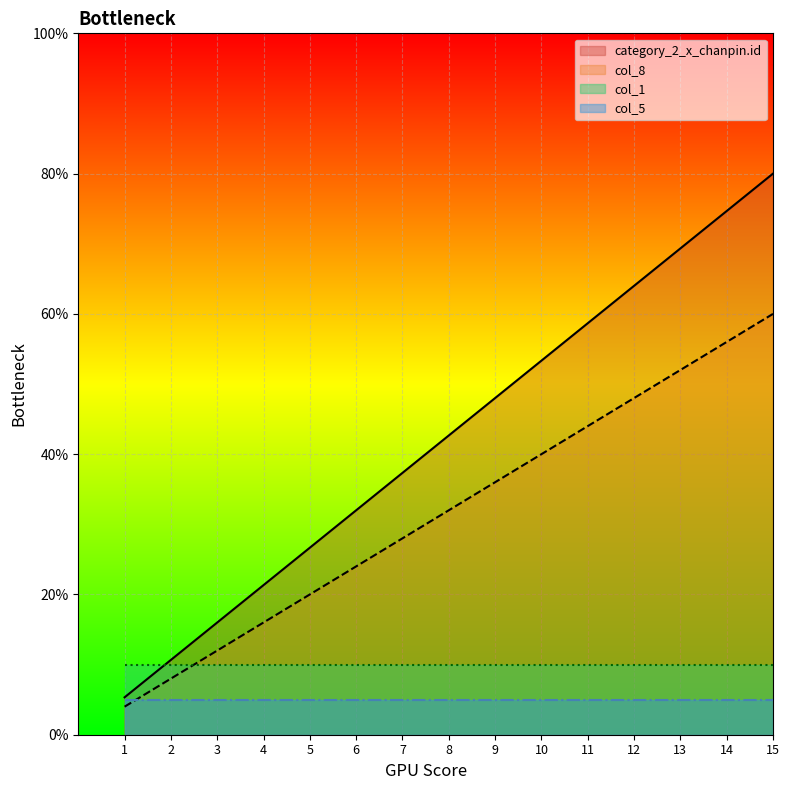

What is the highest value of the col_8 series?

60.0